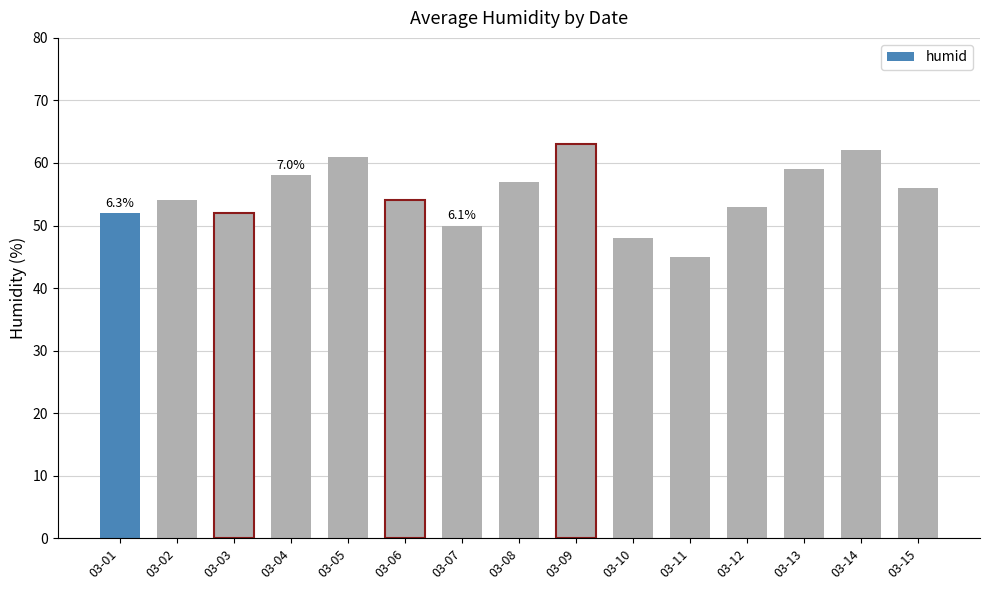

What is the value of the 8th bar from the left?

57.0